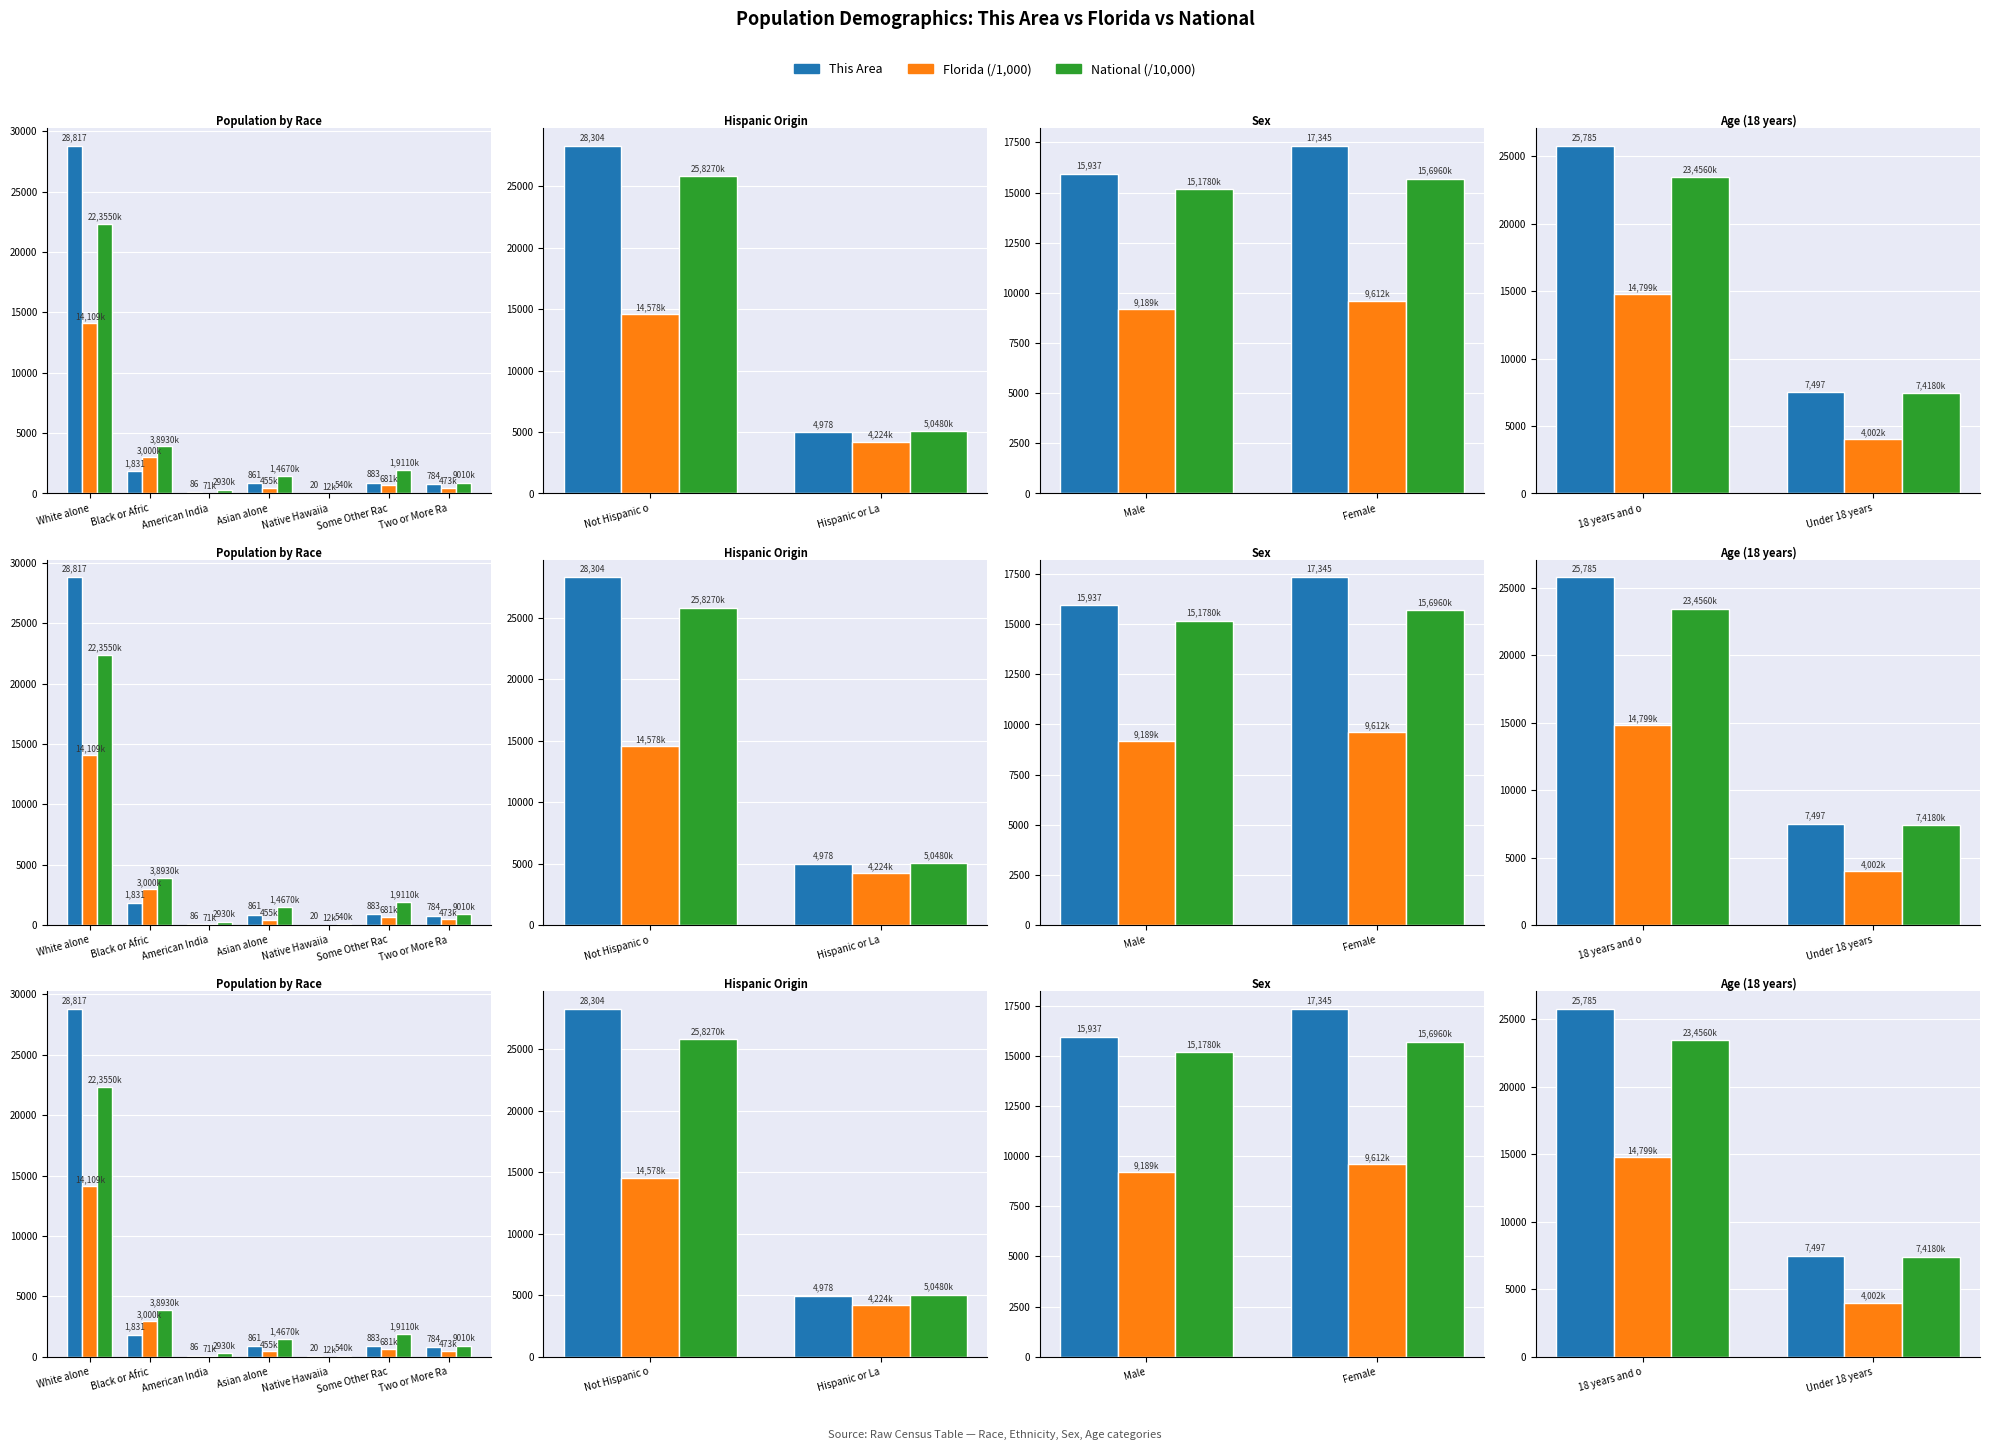

Which series has the largest total across all categories?

This Area